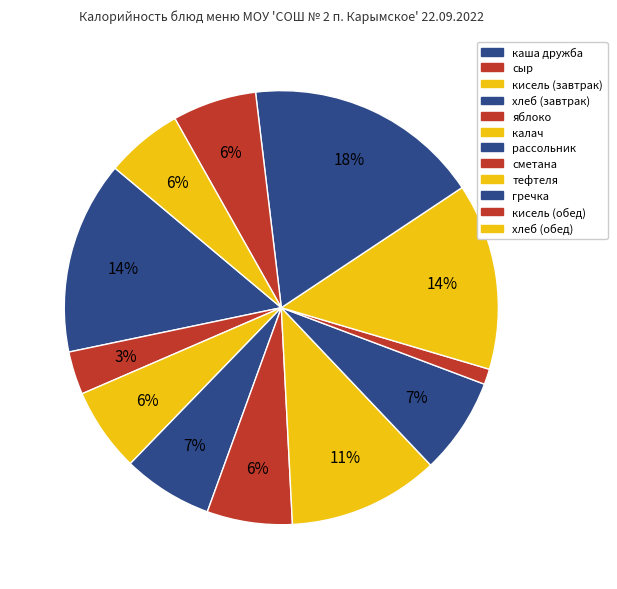

Does any single category account for the majority?

No